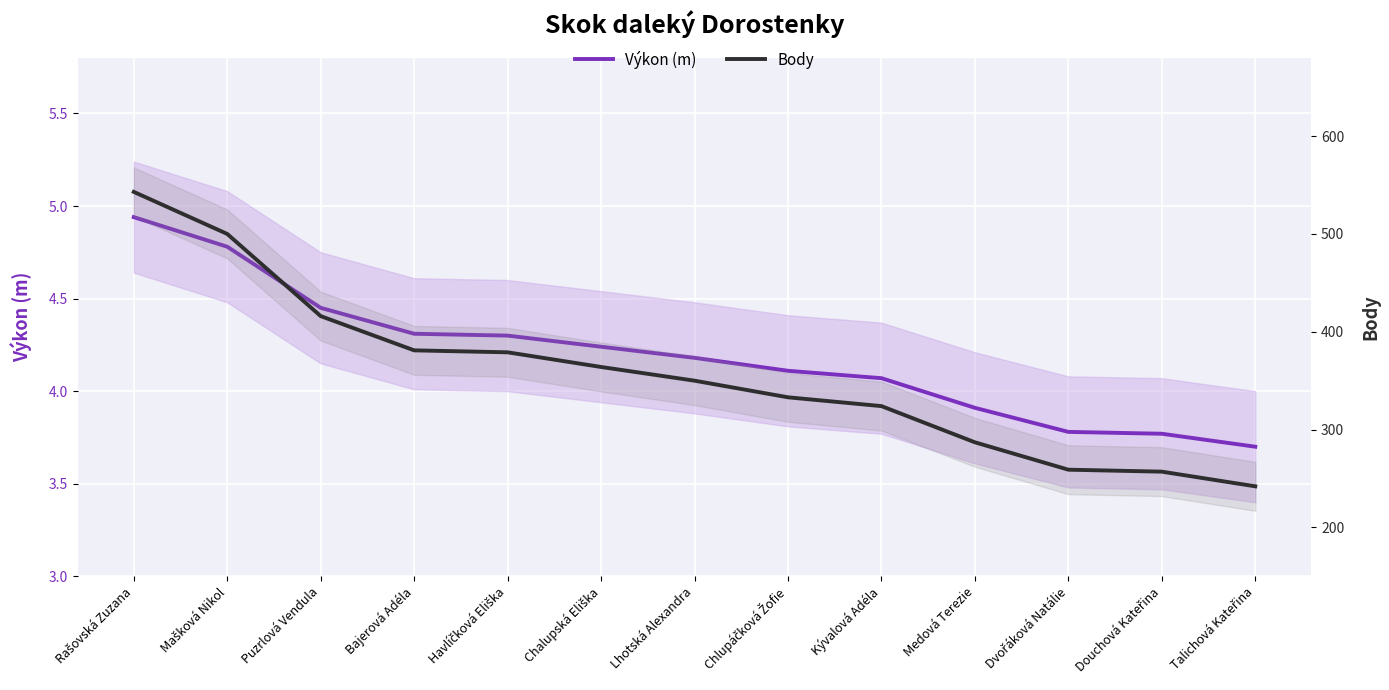

True or false: Výkon (m) has a value of 4.1 at Chlupáčková Žofie.

True